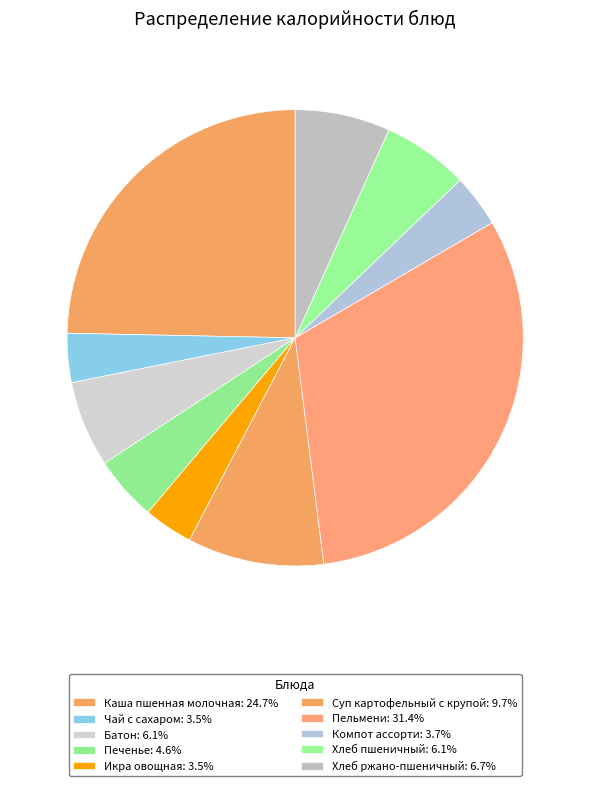

How many slices are in this pie chart?

10